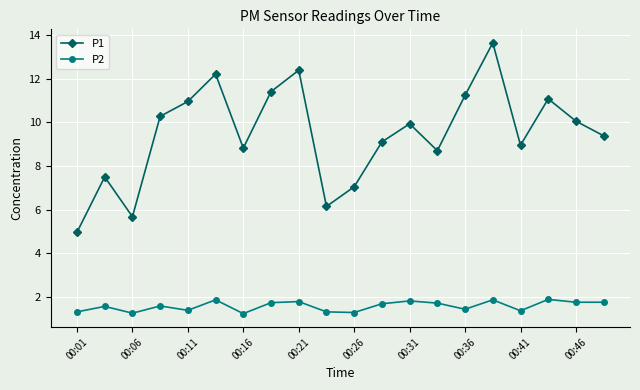

Rank the series by their average value, from lowest to highest.

P2, P1